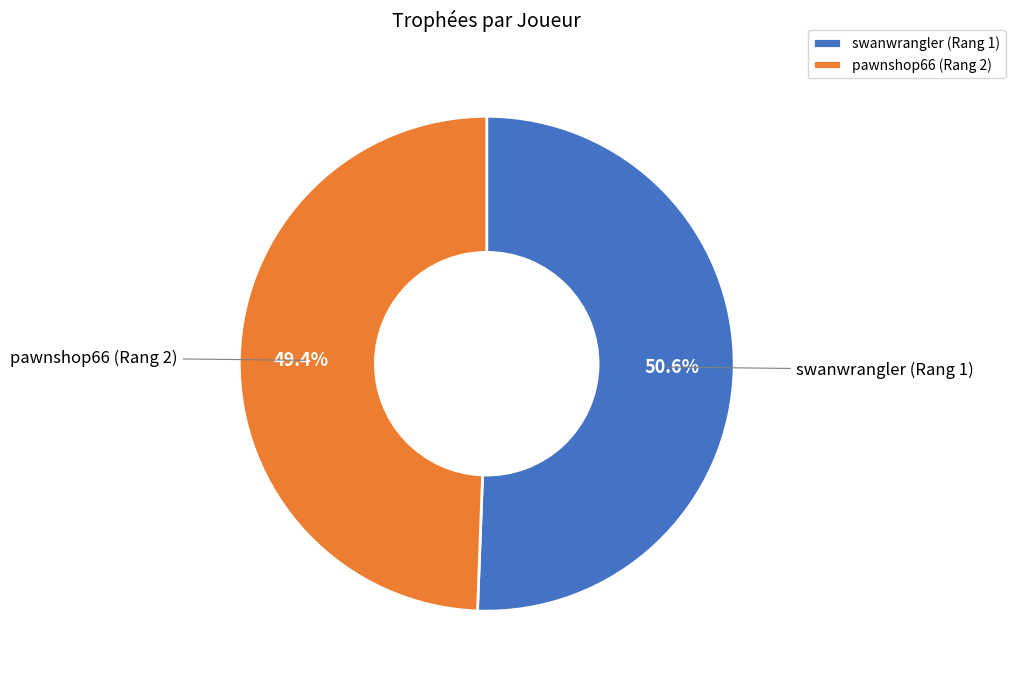

What percentage is the pawnshop66 (Rang 2) slice, to the nearest percent?

49%